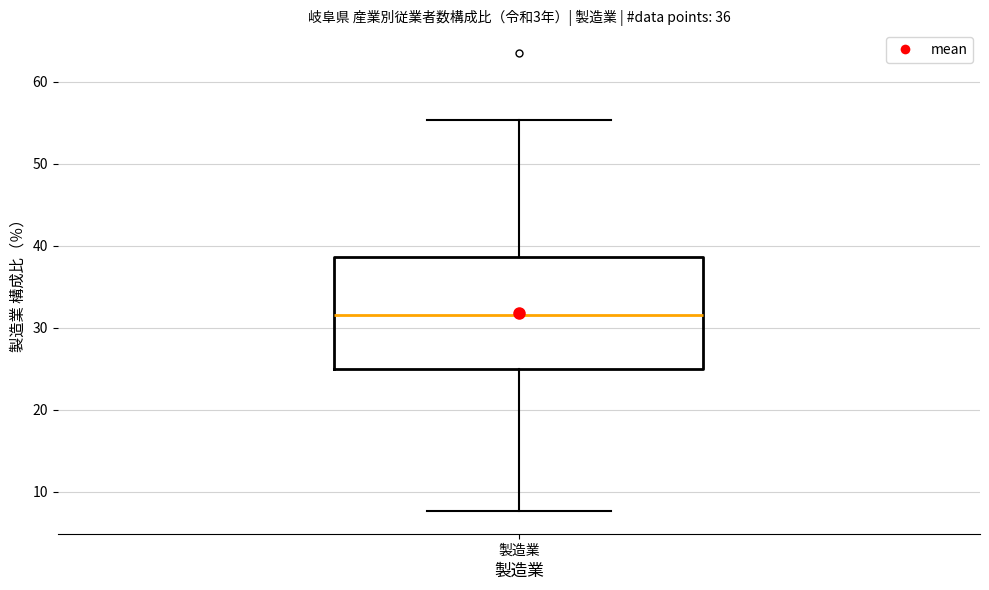

Where does the upper whisker of the box for 製造業 end on the y-axis? The values are not printed on the chart, so give them approximately, as read against the axis.

55